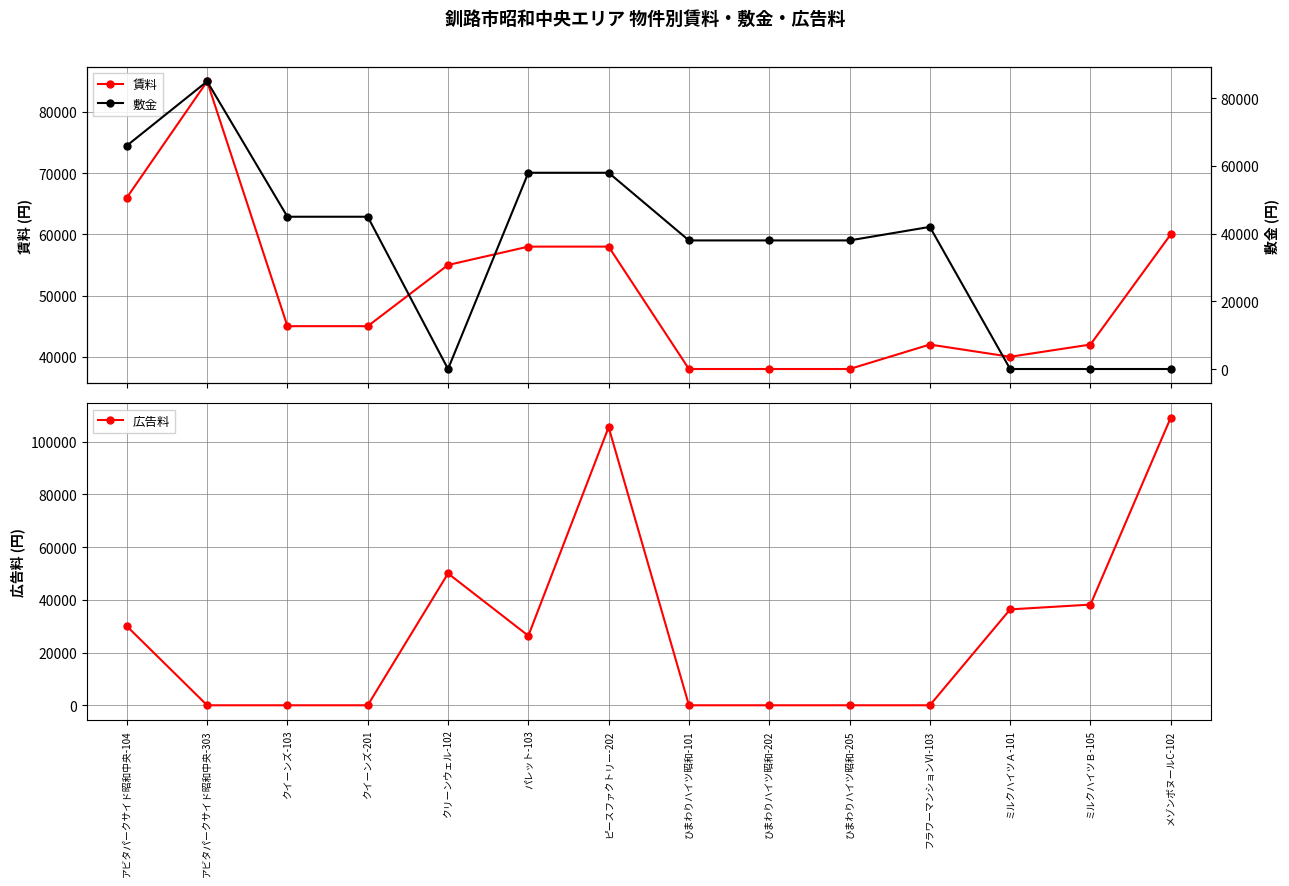

True or false: 賃料 has a value of 58000 at パレット-103.

True